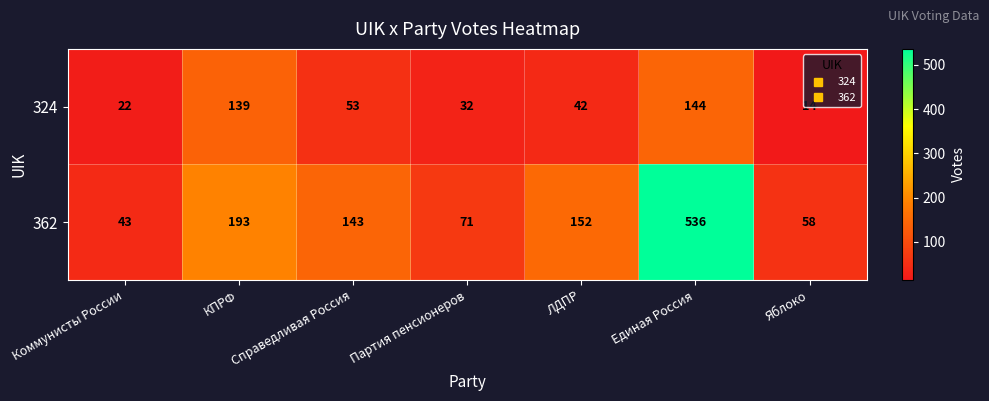

What is the total value across all series at Справедливая Россия?

196